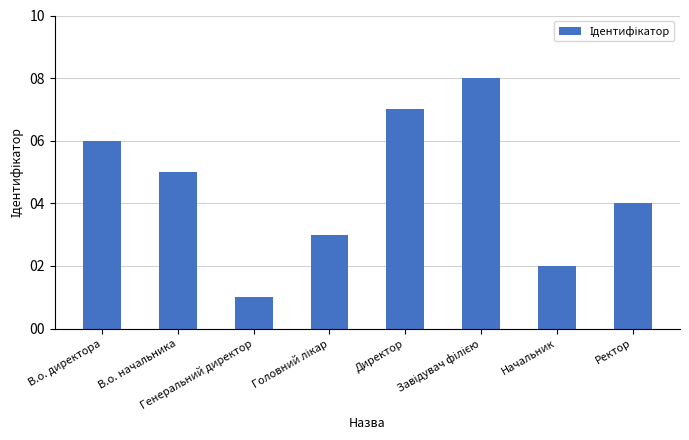

The chart shows a value of 1 at Генеральний директор. True or false?

True